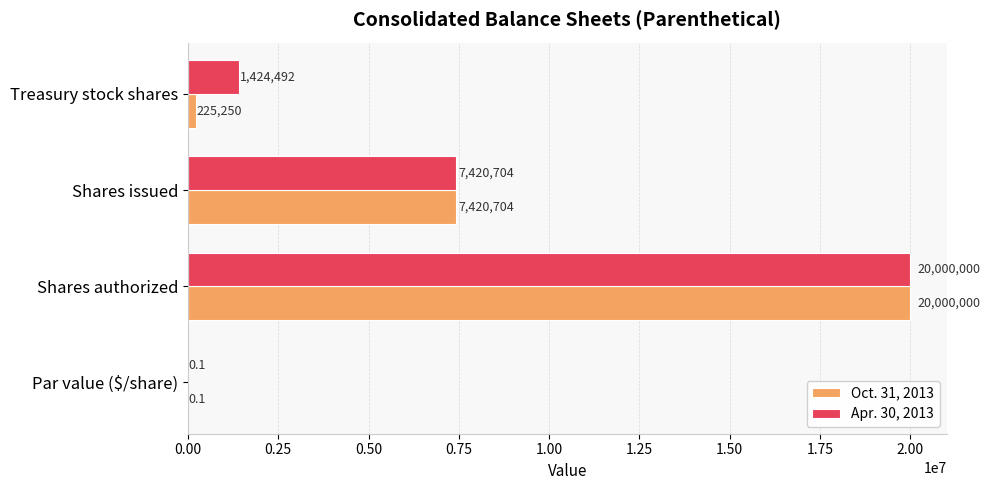

What value does the Apr. 30, 2013 series have at Shares authorized?

20000000.0